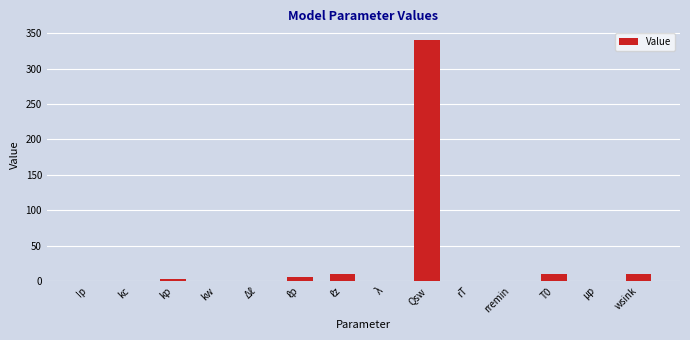

What value does the data have at ℓz?

10.0